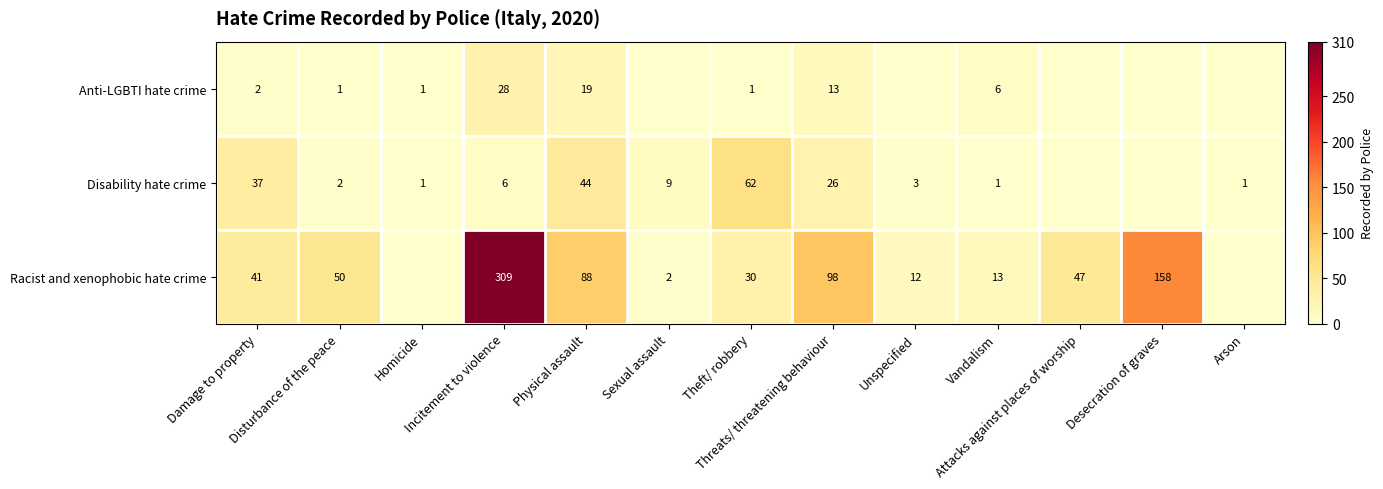

True or false: Disability hate crime has a value of 0 at Homicide.

False